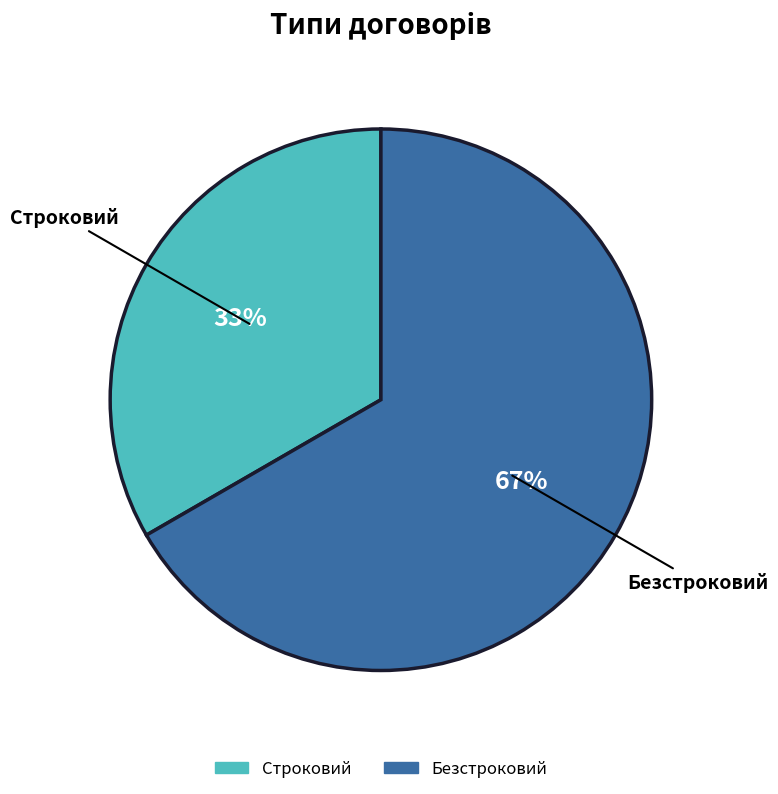

Which slice is the largest?

Безстроковий